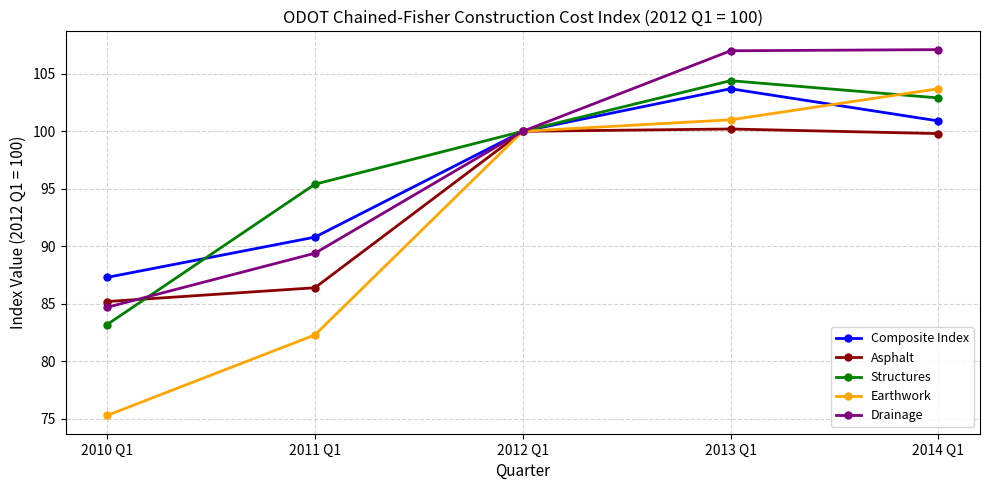

Which series has the widest spread of values?

Earthwork